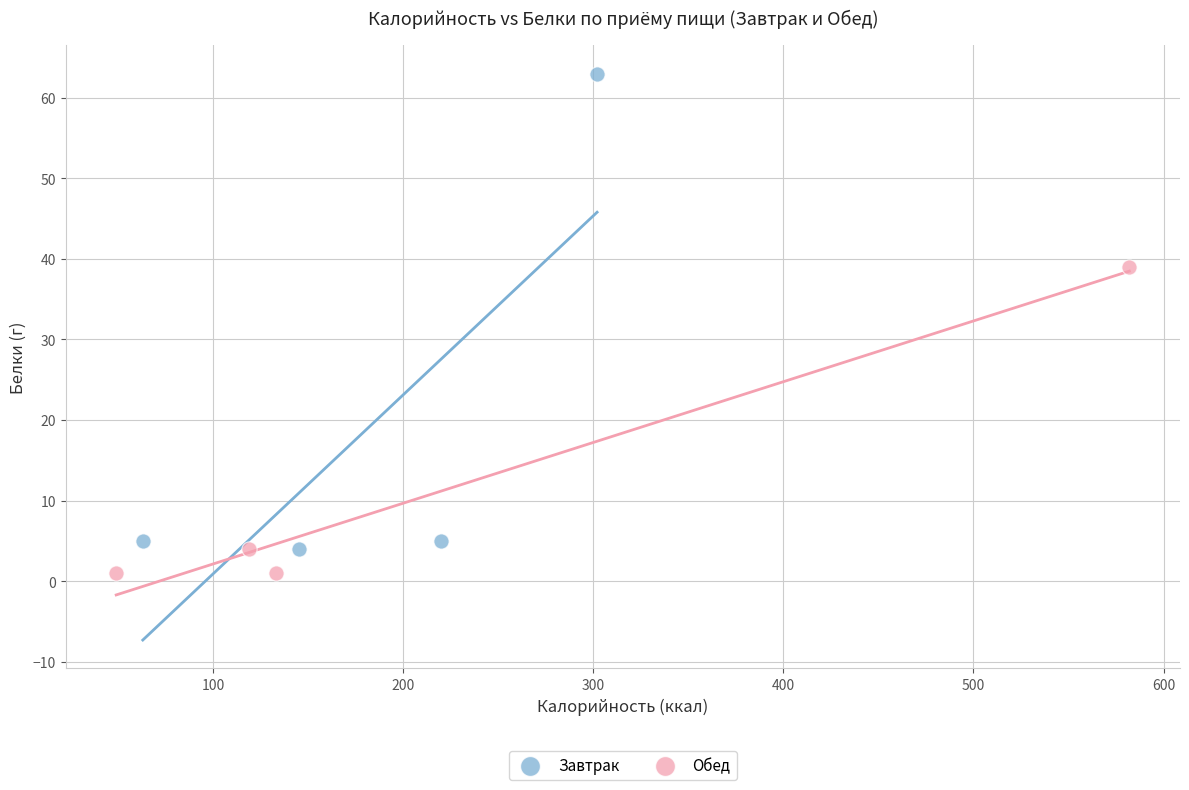

Which series has the widest spread of Y values?

Завтрак